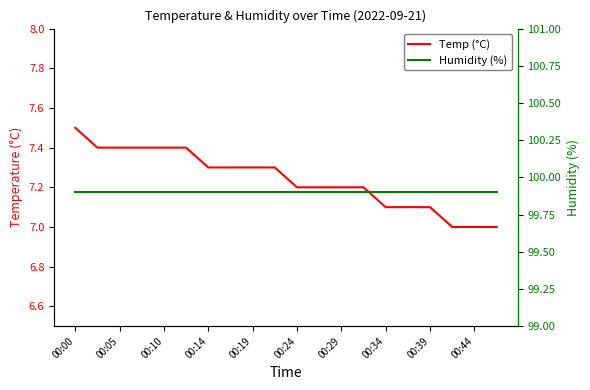

What is the spread (max minus min) of values at 15?

92.8